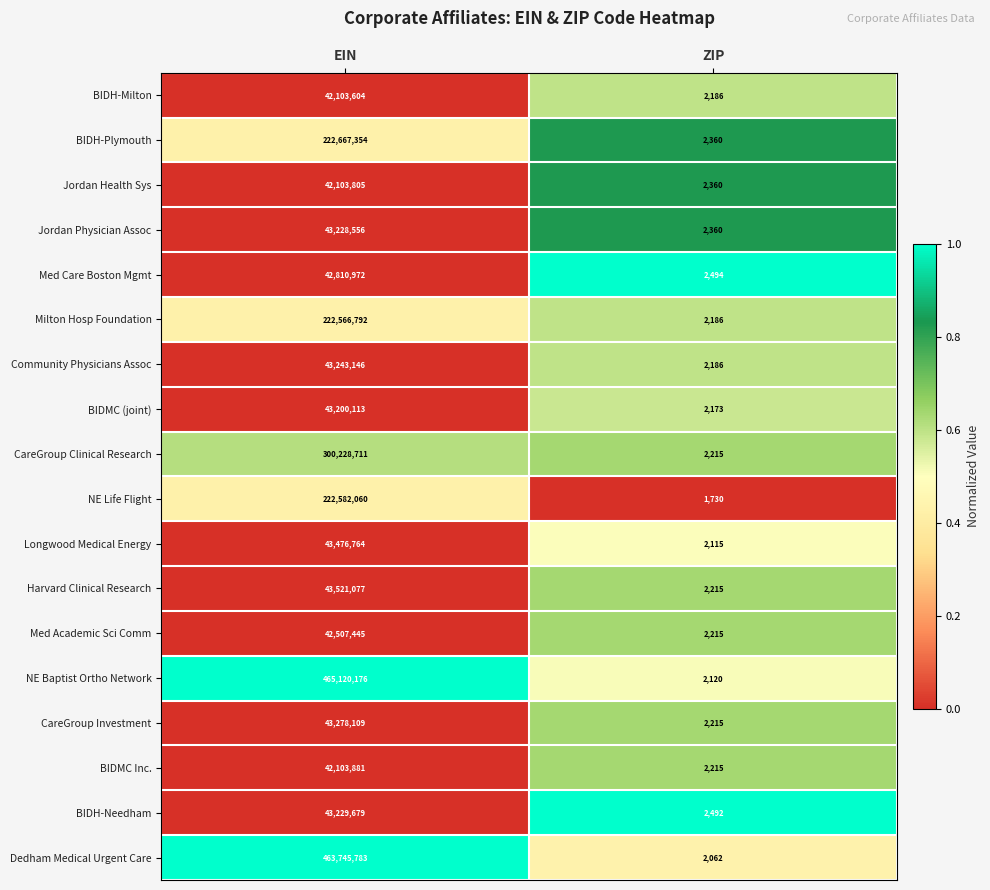

At which category is the sum across all series the highest?

EIN